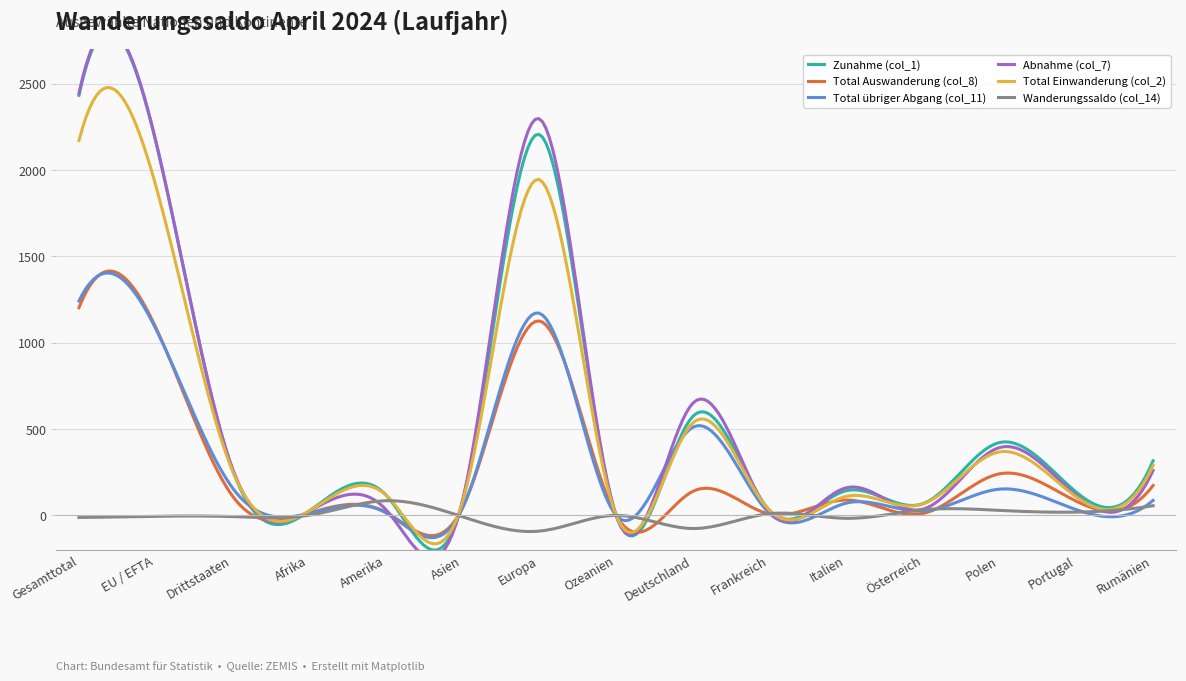

Which series changed the most between Drittstaaten and Deutschland?

Abnahme (col_7)